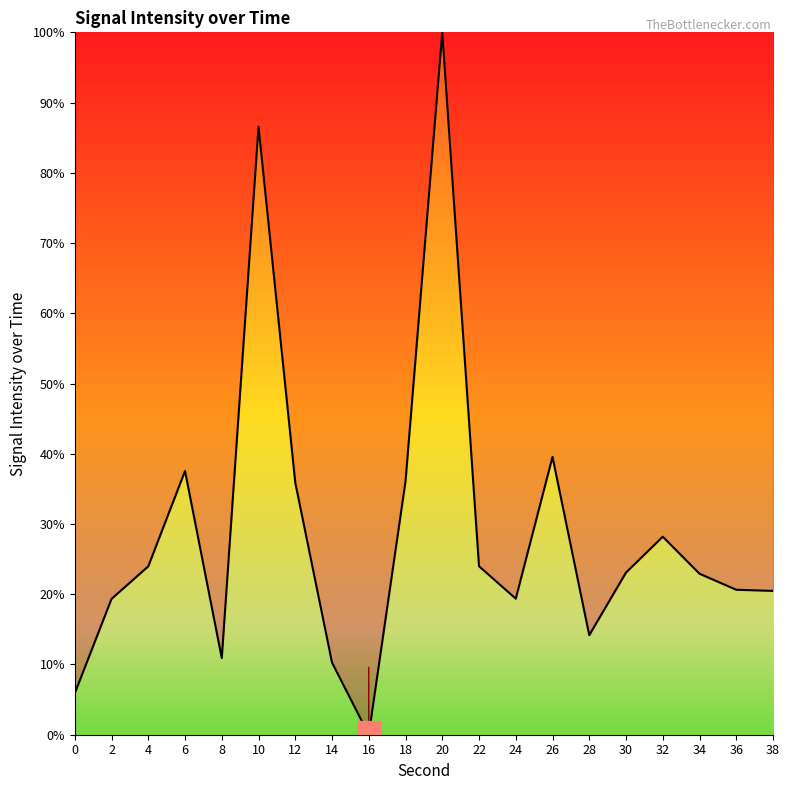

What is the difference between the values at 32 and 4?

4.2